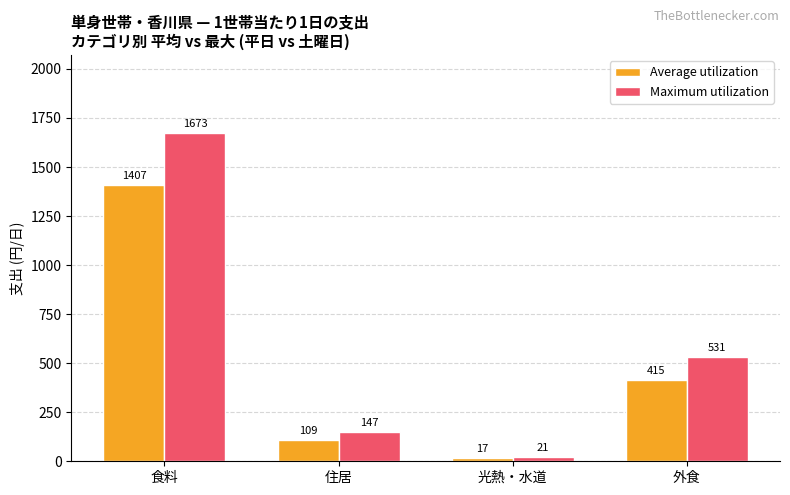

What is the sum of all Maximum utilization values?

2371.1